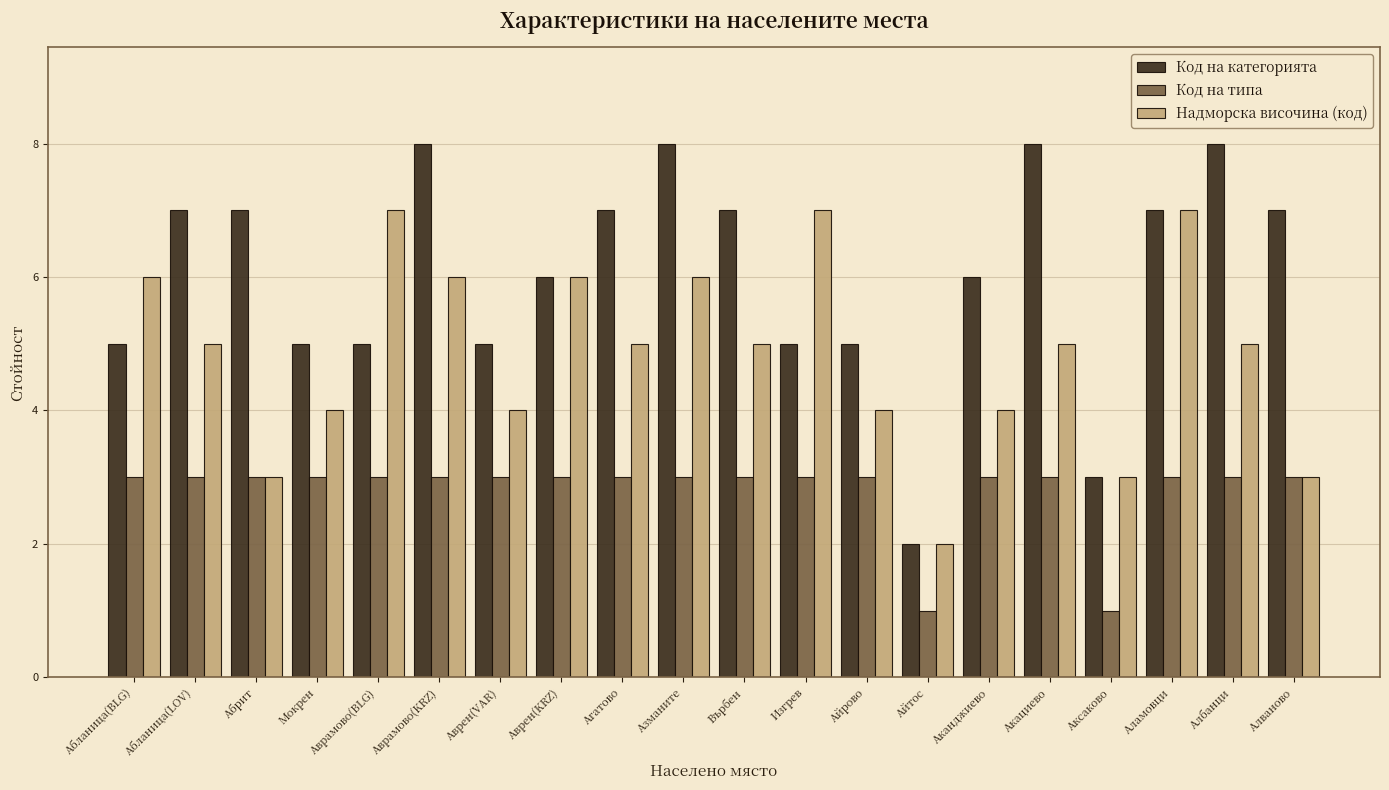

What are all the series names shown in the legend?

Код на категорията, Код на типа, Надморска височина (код)